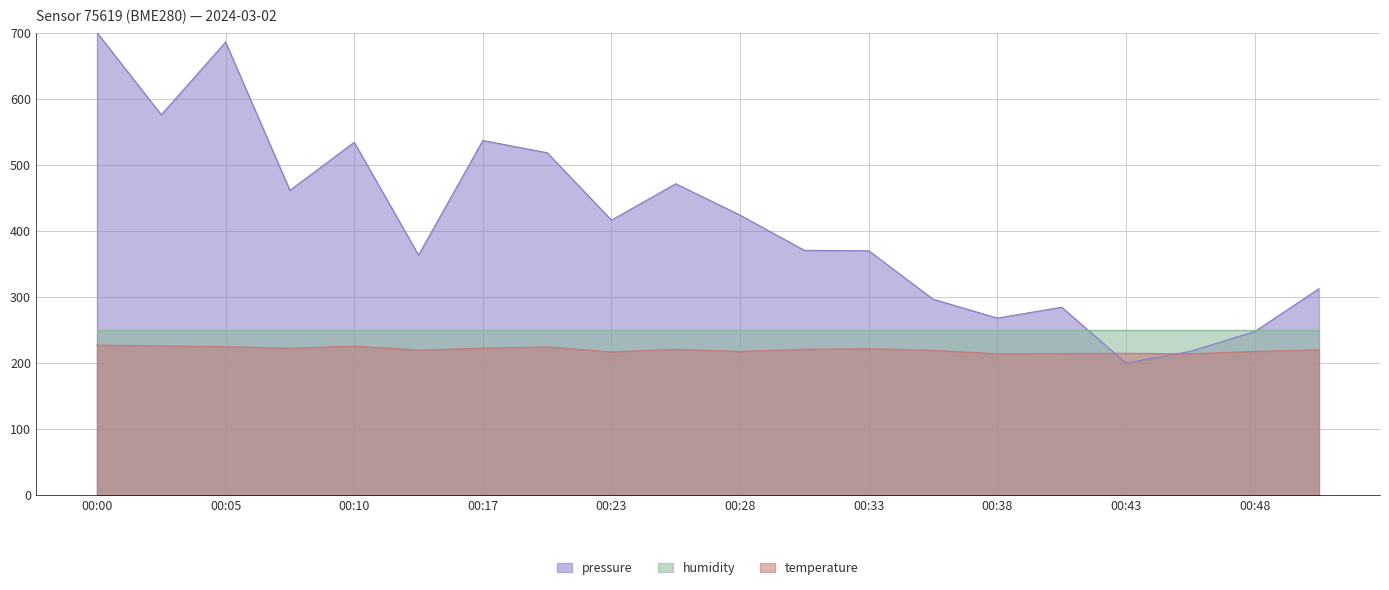

What is the average value of the pressure series?

412.7